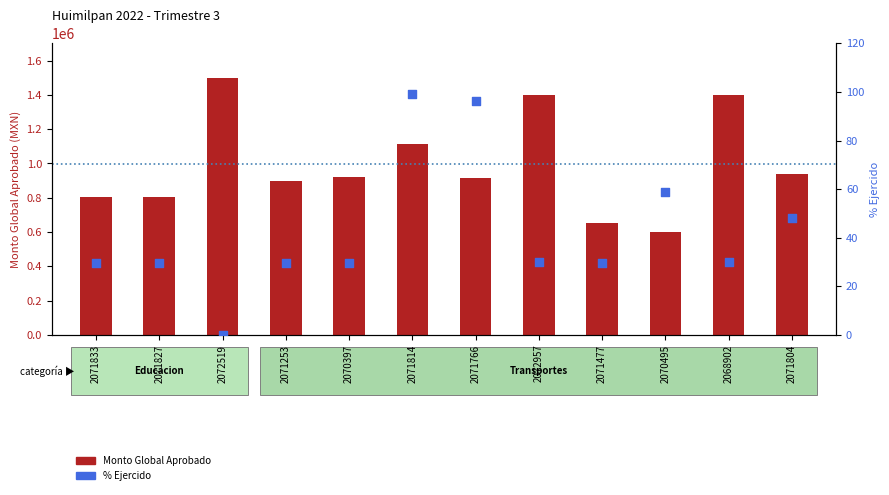

Which series has the largest Y range (max minus min)?

Monto Global Aprobado